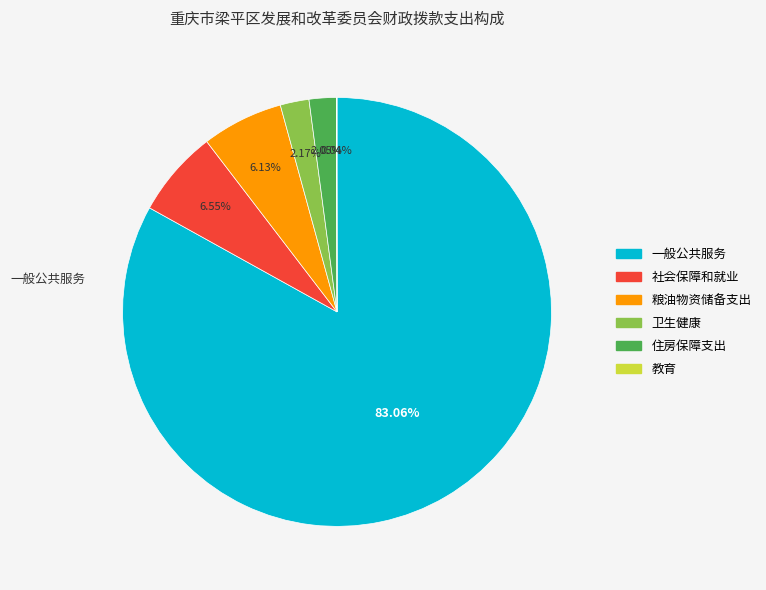

Which slice is the largest?

一般公共服务